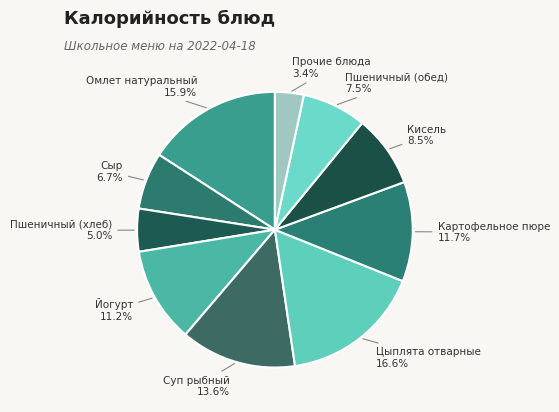

How much of the chart is everything except Йогурт?

88.8%